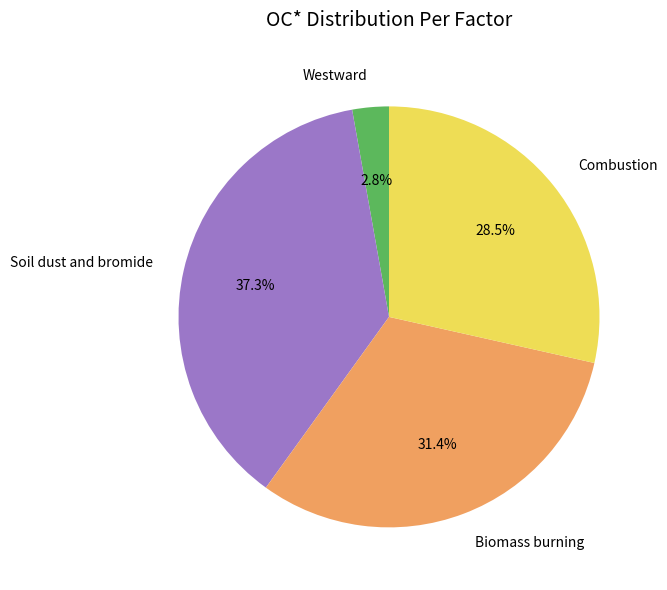

What is the ratio of the value at Soil dust and bromide to the value at Combustion?

1.3